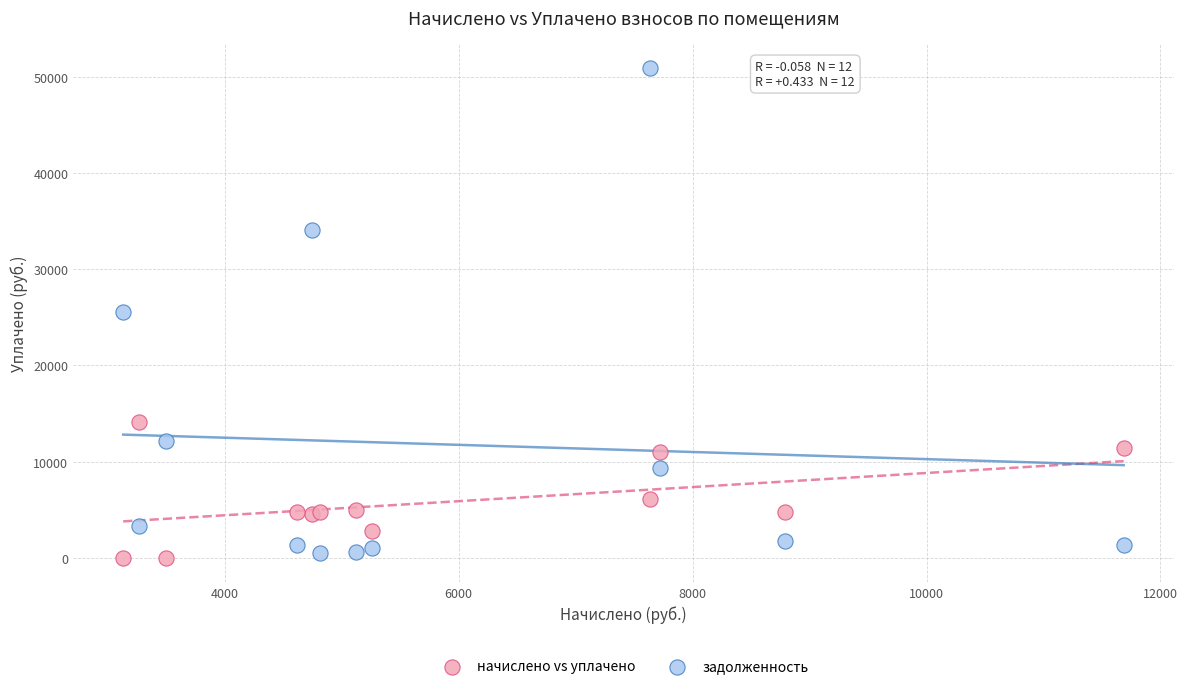

In the начислено vs уплачено series, what Y value is closest to 7086?

6115.4